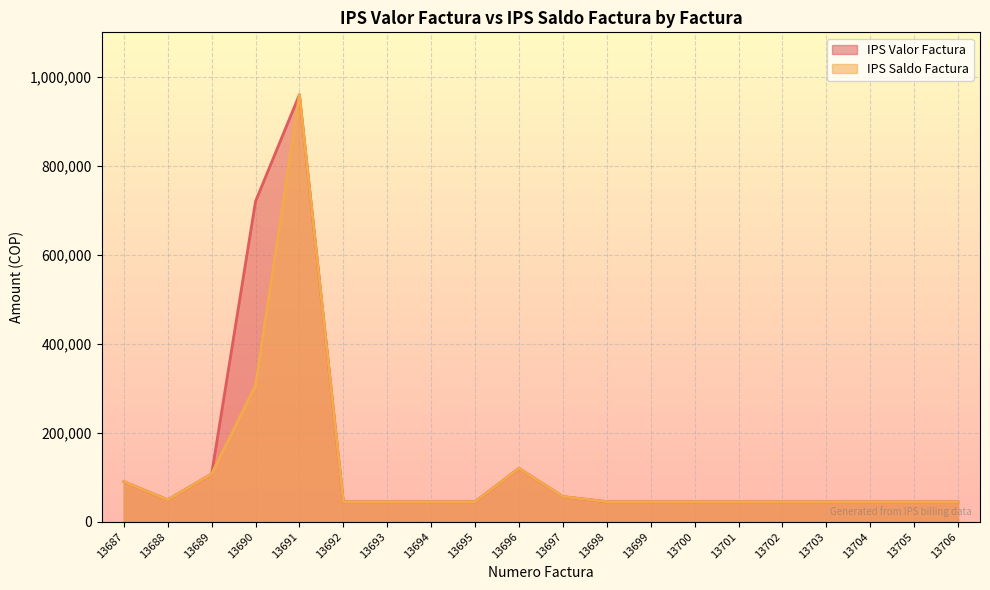

What is the difference between the maximum and second lowest values in the IPS Saldo Factura series?

915000